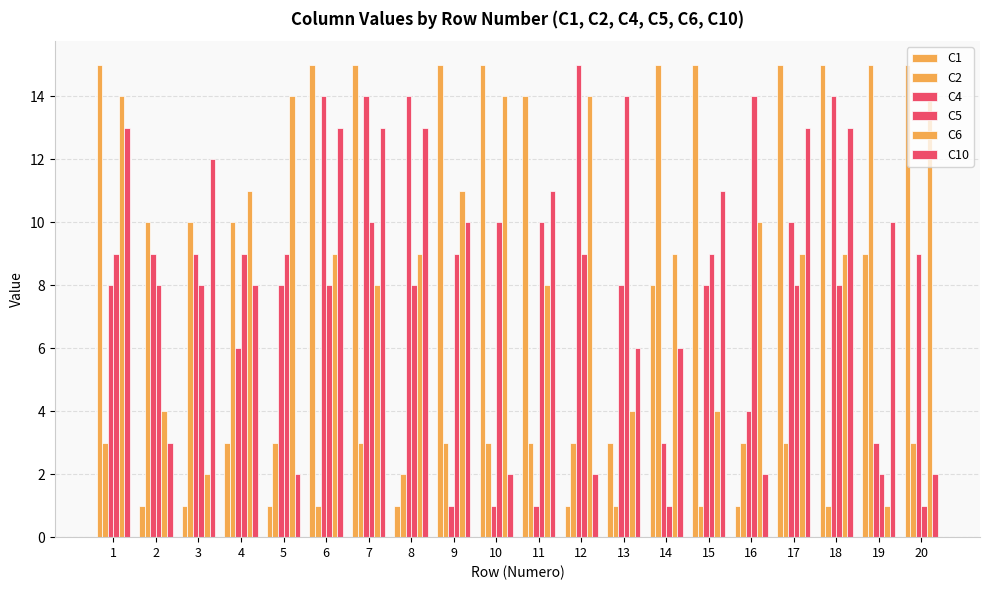

What is the value of the C6 bar at the 6th from the left?

9